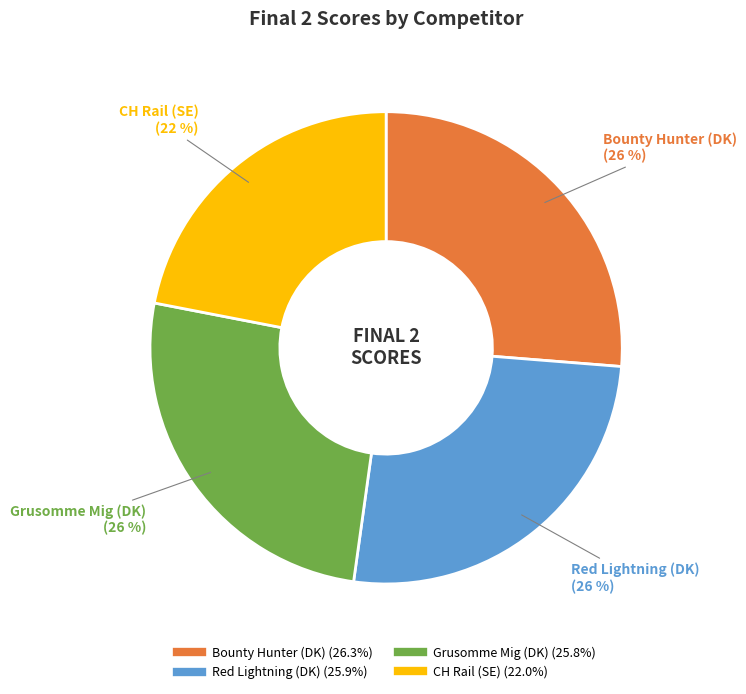

How many segments does this pie chart have?

4